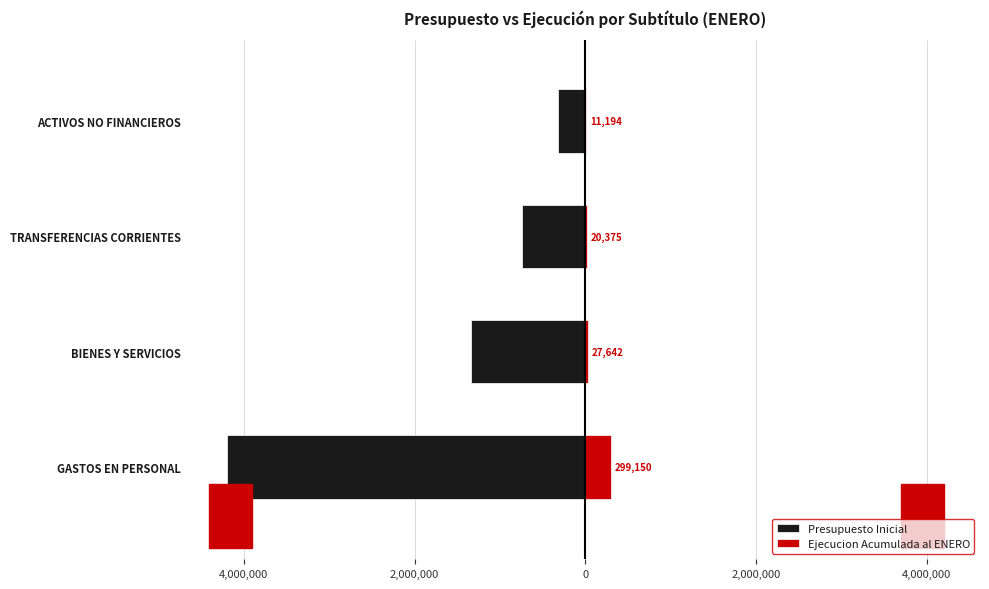

What is the greatest value displayed?

299150